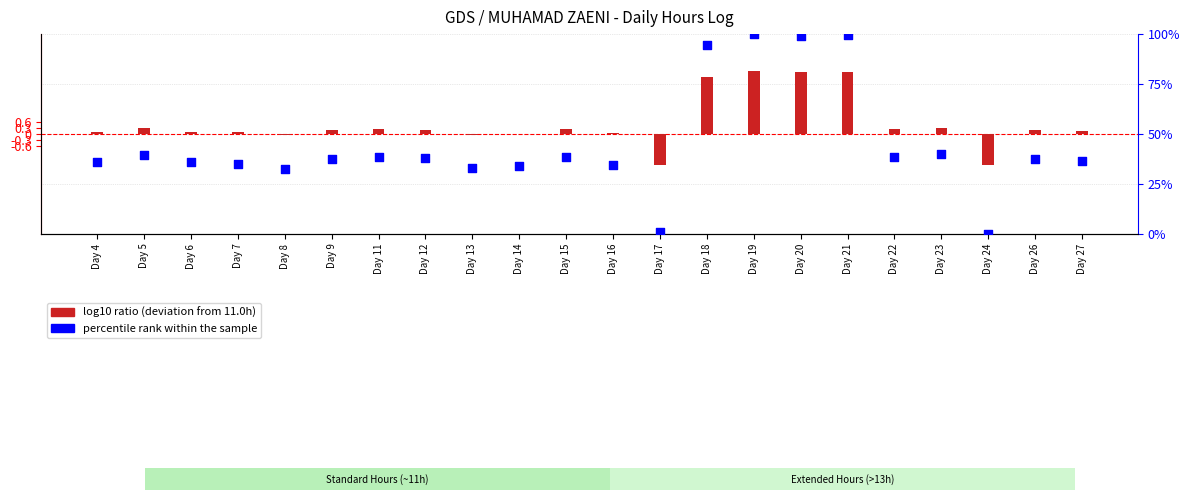

At which category is the sum across all series the highest?

Day 19